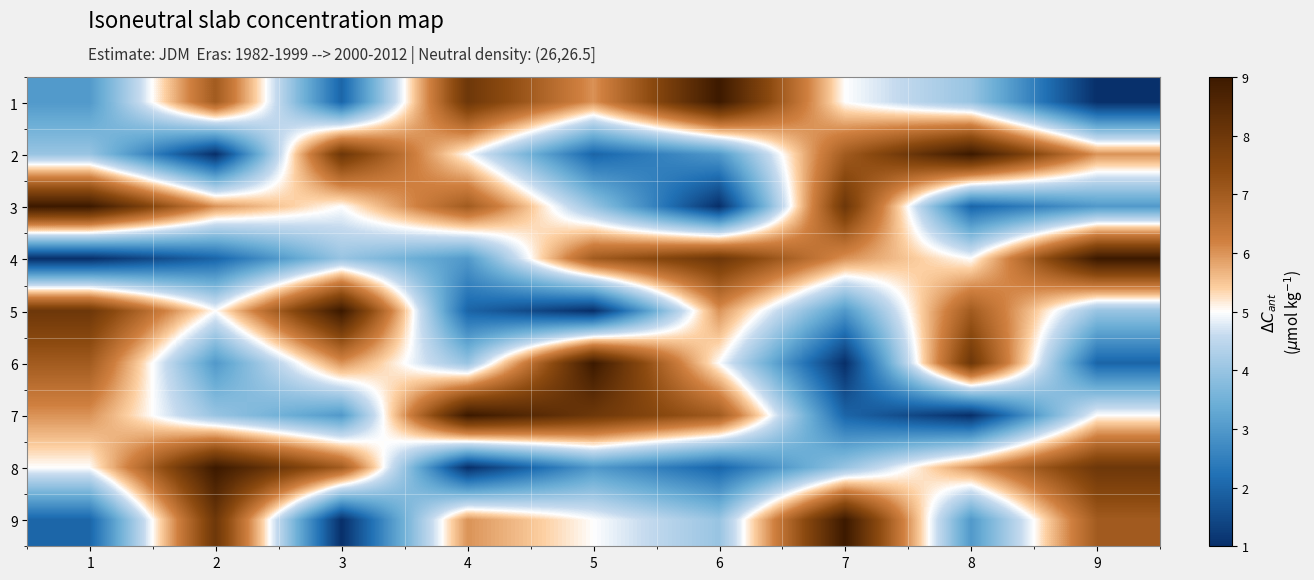

Reading left to right, transcribe all the data shown in this chart.

1: 1=3	2=7	3=2	4=8	5=6	6=9	7=5	8=4	9=1
2: 1=4	2=1	3=8	4=5	5=2	6=3	7=7	8=9	9=6
3: 1=9	2=6	3=5	4=7	5=4	6=1	7=8	8=2	9=3
4: 1=1	2=2	3=4	4=3	5=7	6=8	7=6	8=5	9=9
5: 1=8	2=5	3=9	4=2	5=1	6=6	7=3	8=7	9=4
6: 1=7	2=3	3=6	4=4	5=9	6=5	7=1	8=8	9=2
7: 1=6	2=4	3=3	4=9	5=8	6=7	7=2	8=1	9=5
8: 1=5	2=9	3=7	4=1	5=3	6=2	7=4	8=6	9=8
9: 1=2	2=8	3=1	4=6	5=5	6=4	7=9	8=3	9=7